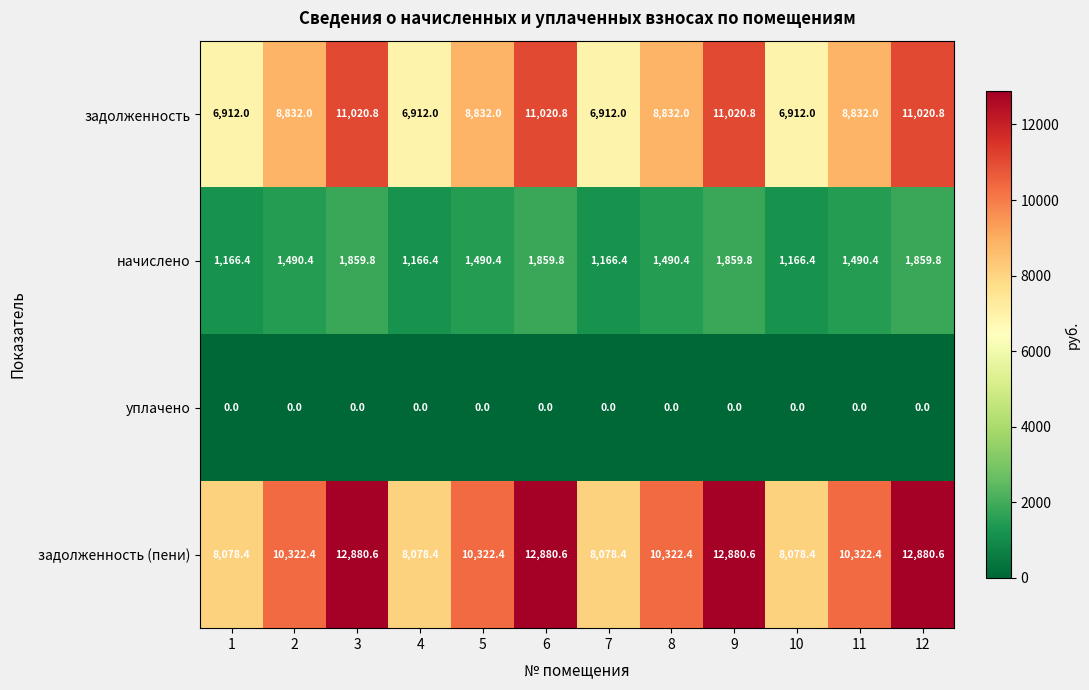

Which series has the largest range (max minus min)?

задолженность (пени)